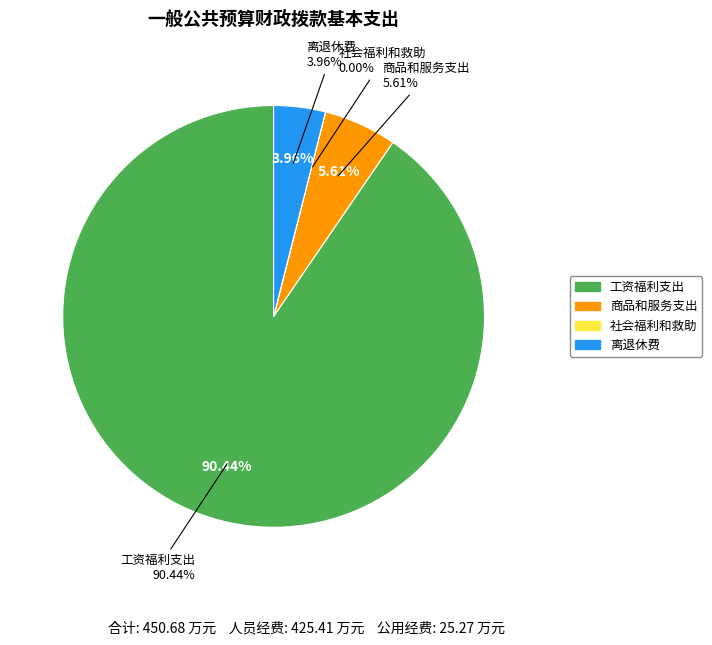

Count the number of slices in the pie.

4